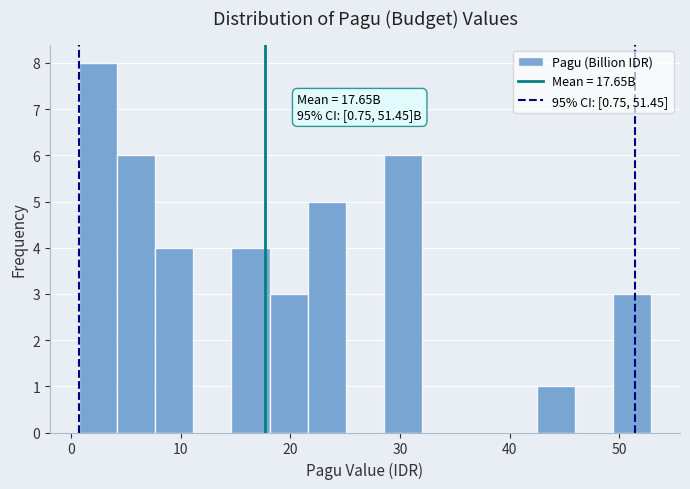

Around what value on the x-axis is the tallest bar? Give the approximate position of its centre, as read against the axis.

2